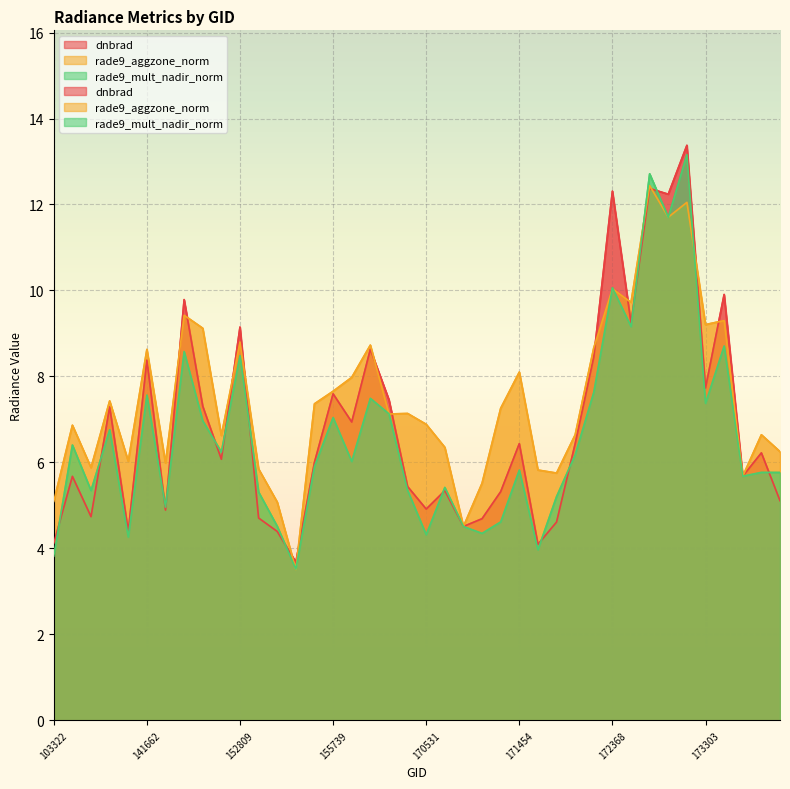

What is the smallest value displayed?

3.5